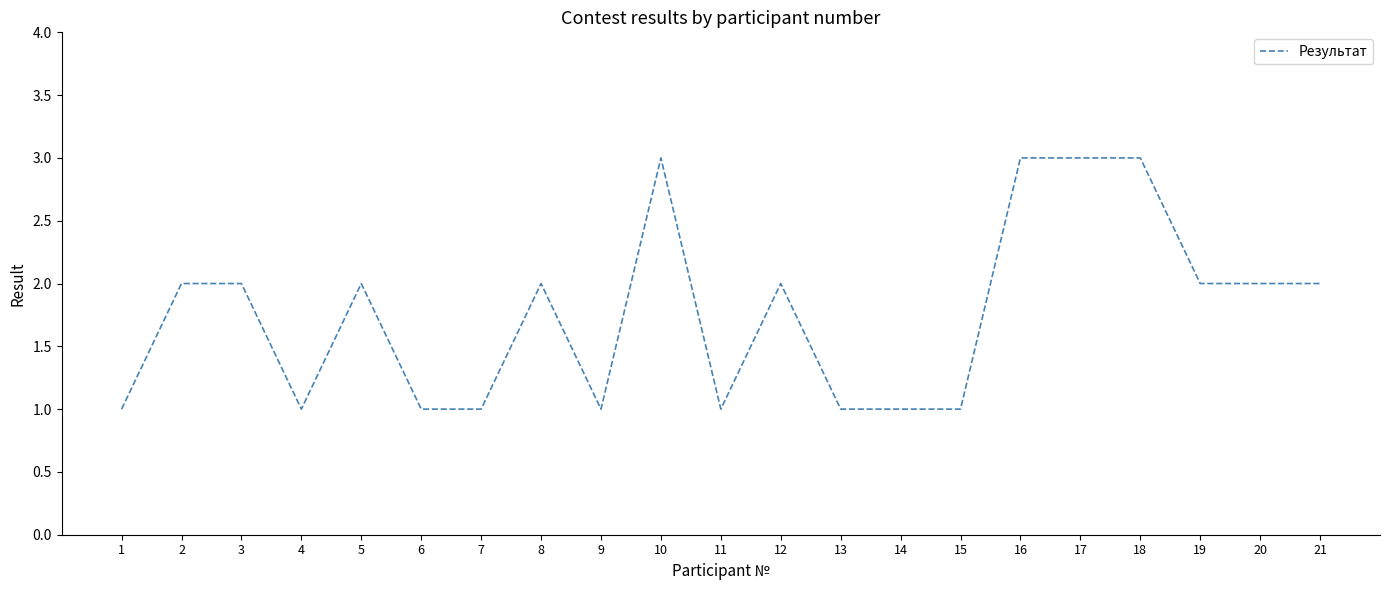

What is the sum of the values at 8 and 21?

4